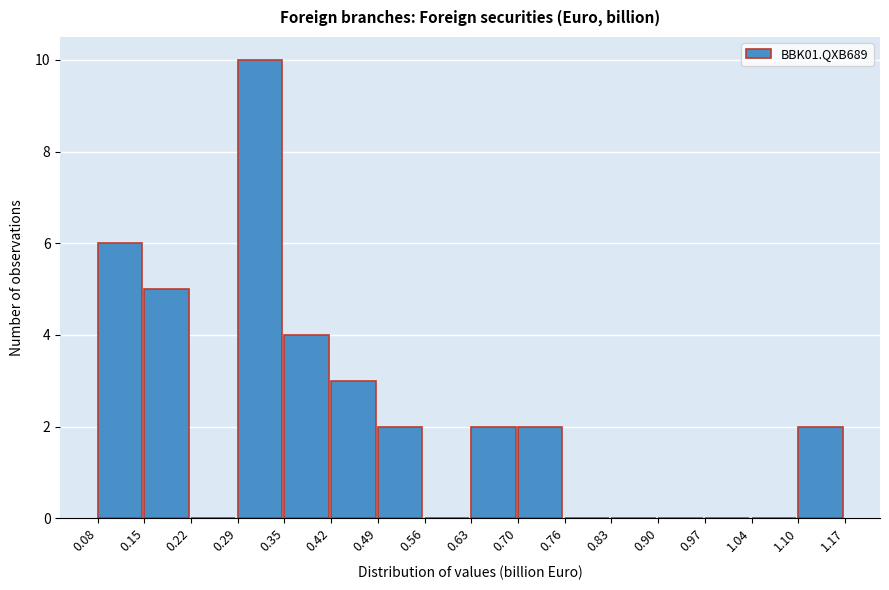

How tall is the bar that spans 0.42 to 0.49 on the x-axis? The values are not printed on the chart, so give them approximately, as read against the axis.

3